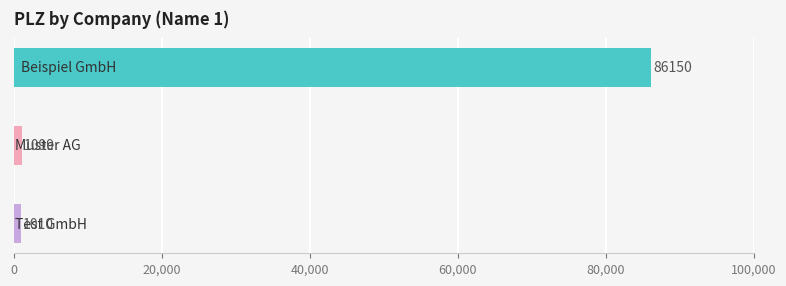

What is the maximum value shown in the chart?

86150